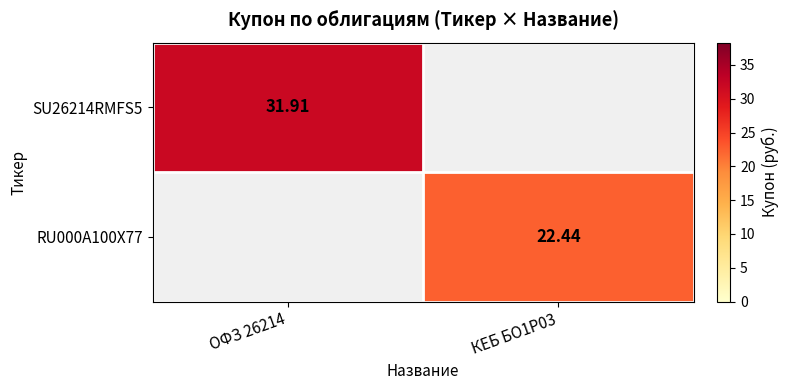

Is it true that SU26214RMFS5 equals 52.6 at ОФЗ 26214?

False